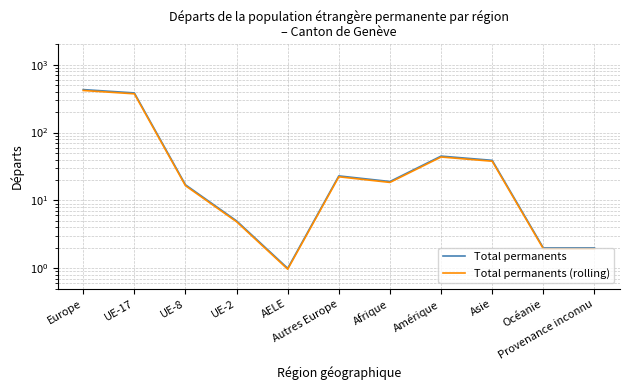

Rank the series by their average value, from highest to lowest.

Total permanents, Total permanents (rolling)